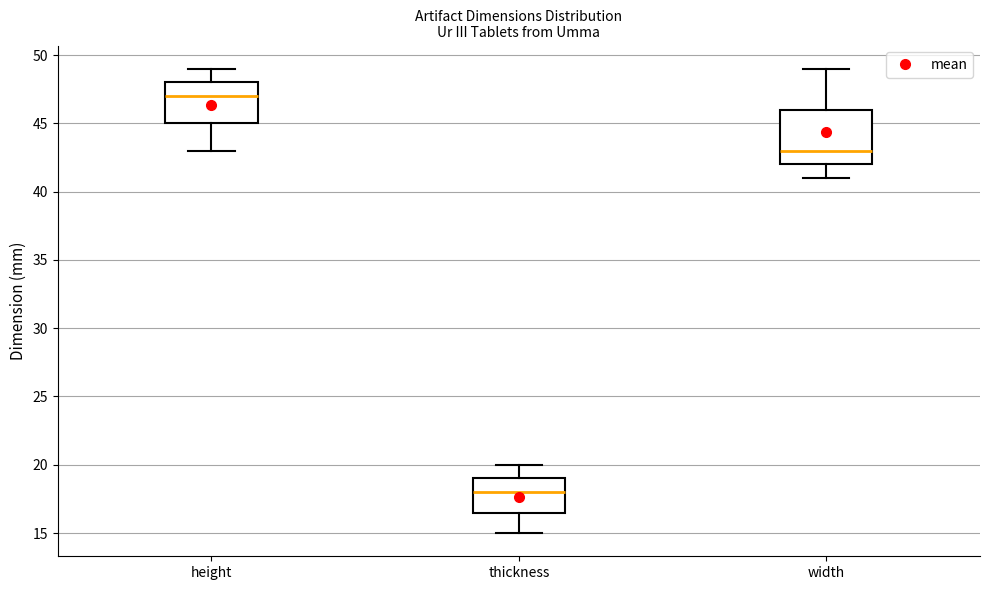

Which box has the lowest median line?

thickness